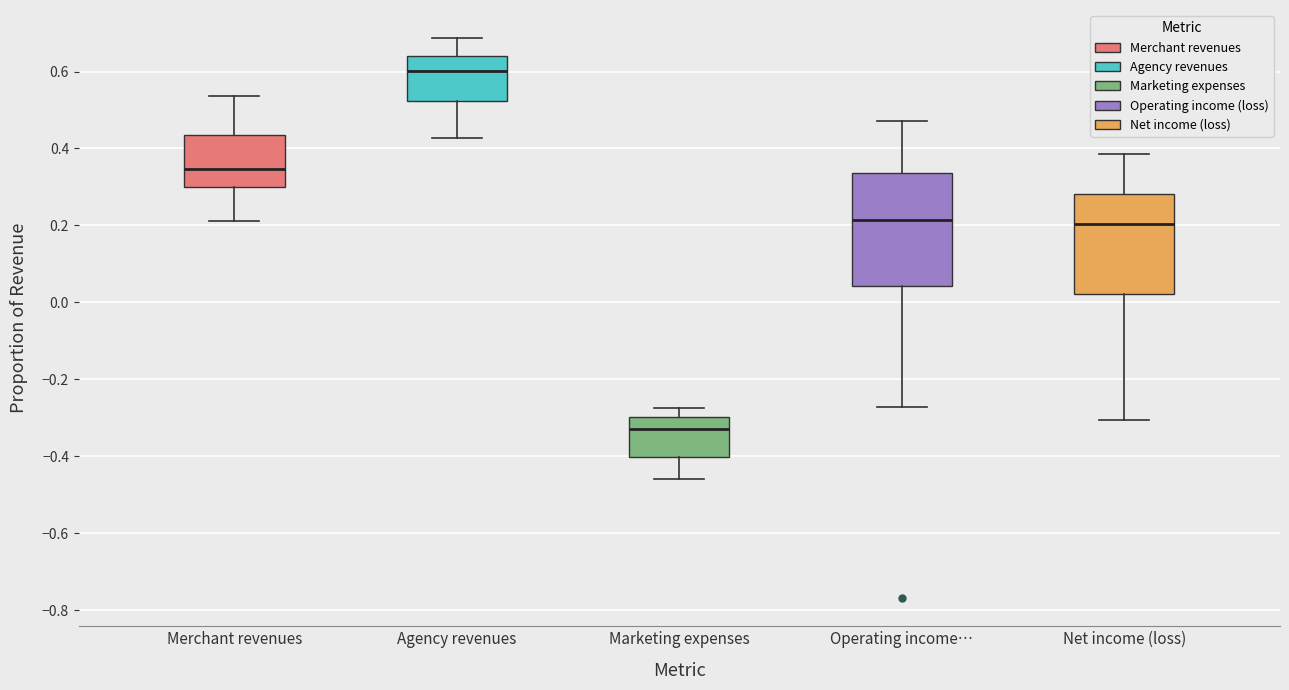

Where is the lower edge of the box for Agency revenues on the y-axis? The values are not printed on the chart, so give them approximately, as read against the axis.

0.52